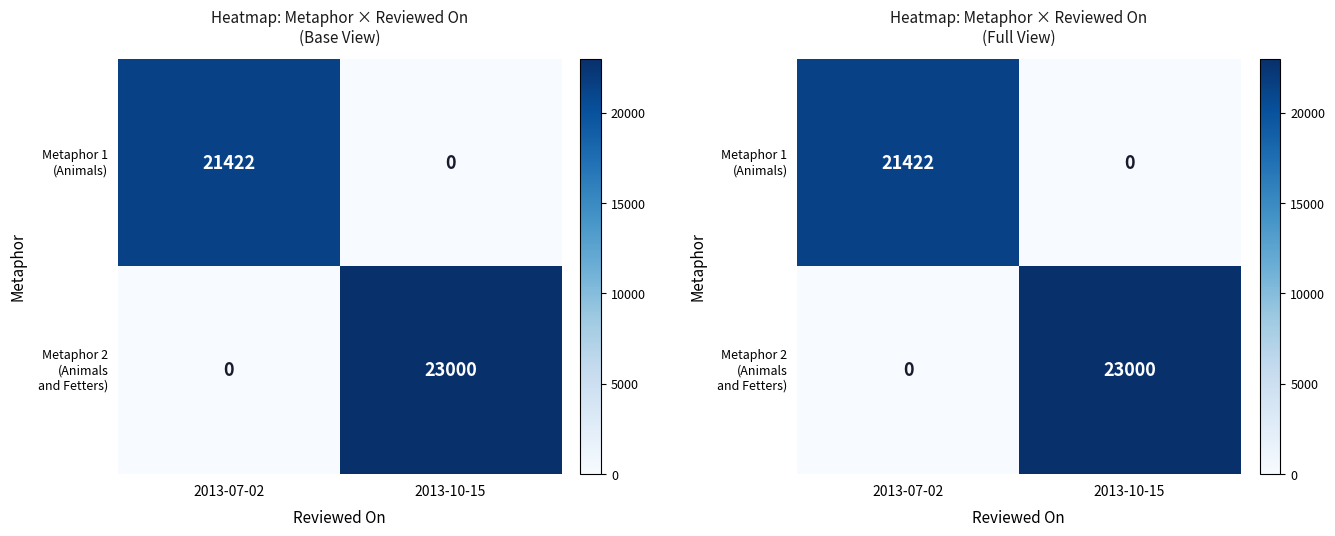

At 2013-10-15, list the series in order from largest to smallest.

Metaphor 2 (Animals and Fetters), Metaphor 1 (Animals)